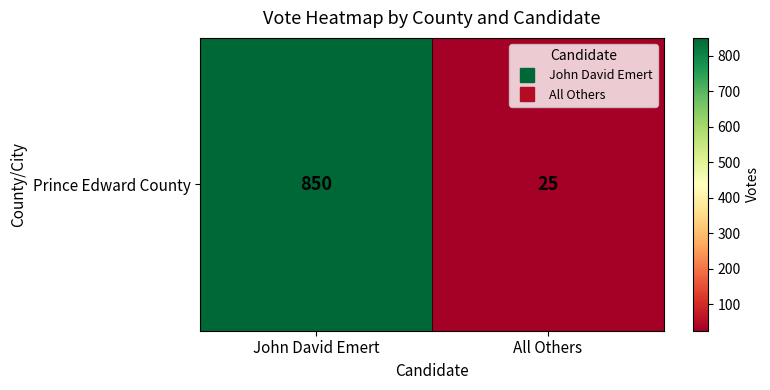

What is the approximate value at John David Emert, to the nearest 100?

800